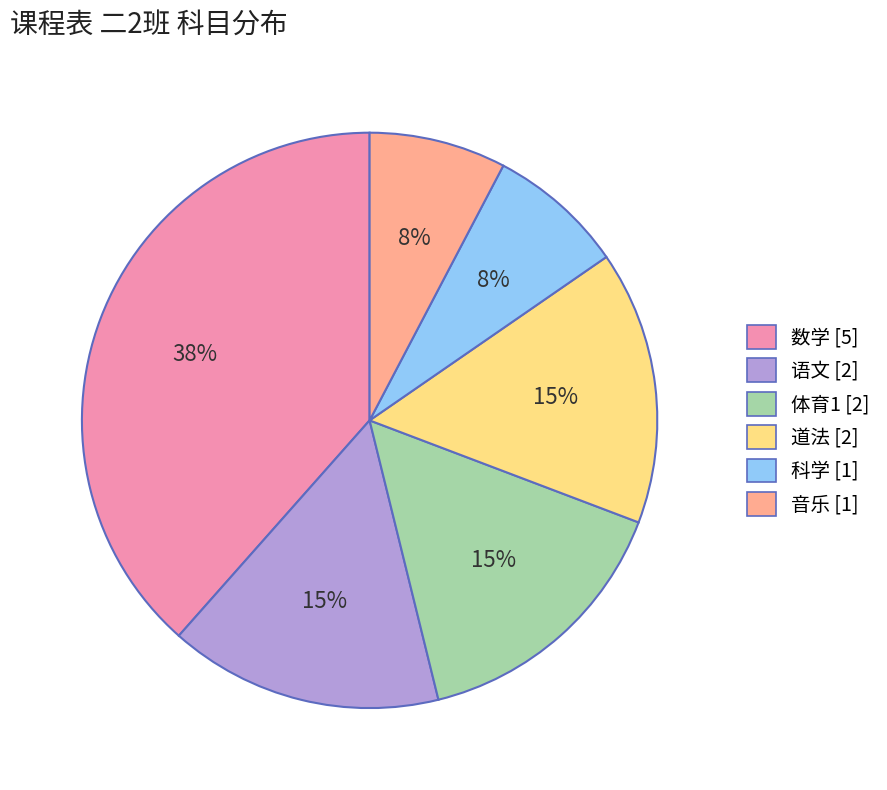

How many slices are in this pie chart?

6